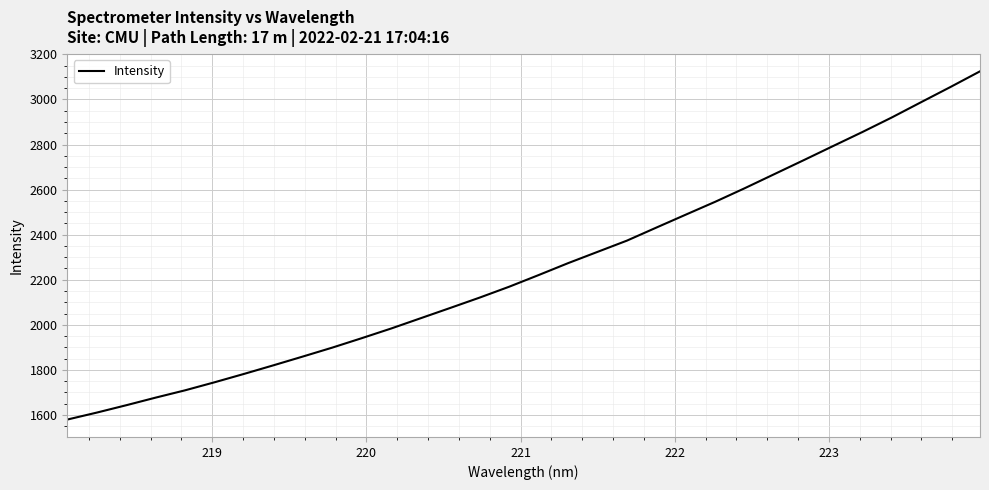

What is the greatest value displayed?

3124.7